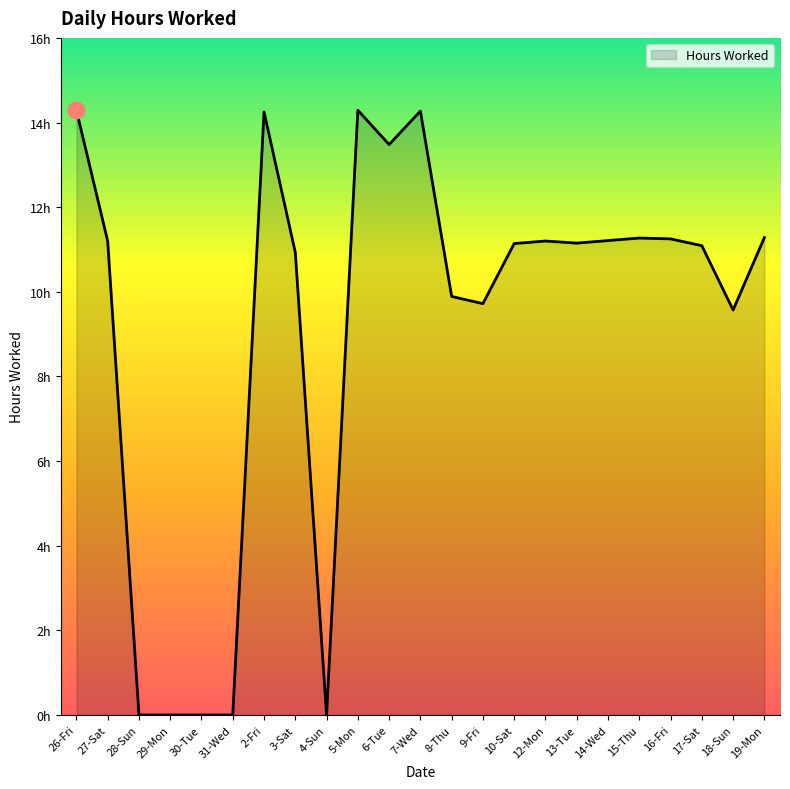

Reading right to left, transcribe all the data shown in this chart.

19-Mon=11.3	18-Sun=9.6	17-Sat=11.1	16-Fri=11.2	15-Thu=11.3	14-Wed=11.2	13-Tue=11.2	12-Mon=11.2	10-Sat=11.1	9-Fri=9.7	8-Thu=9.9	7-Wed=14.3	6-Tue=13.5	5-Mon=14.3	4-Sun=0.0	3-Sat=10.9	2-Fri=14.2	31-Wed=0.0	30-Tue=0.0	29-Mon=0.0	28-Sun=0.0	27-Sat=11.2	26-Fri=14.3